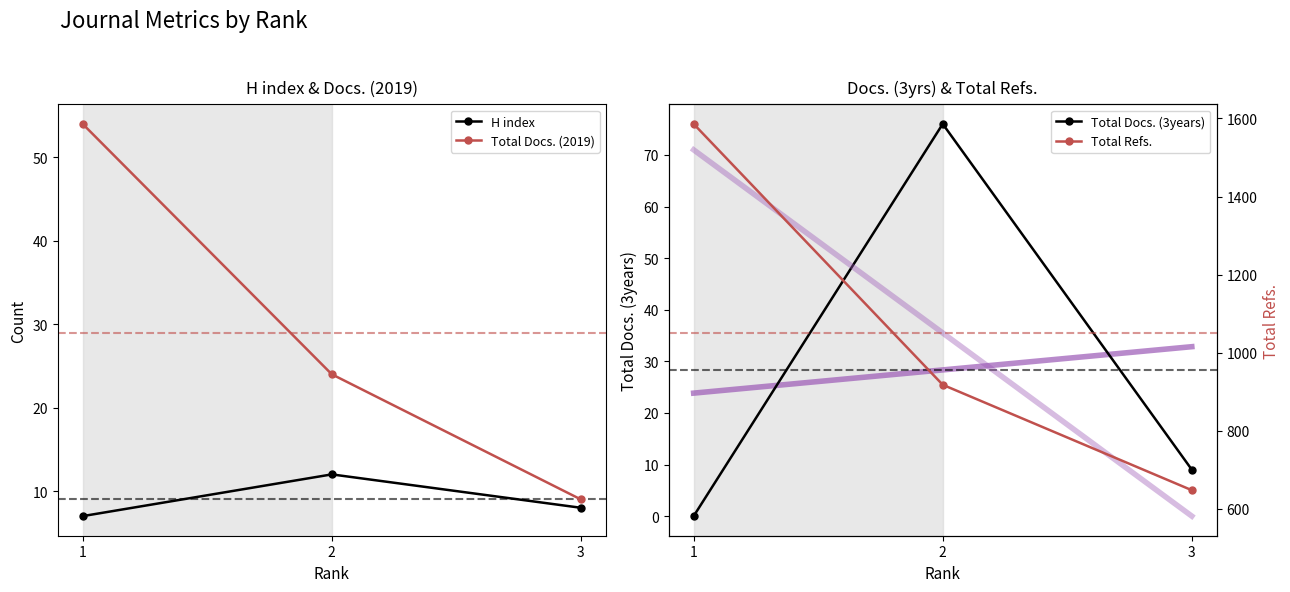

How many values in the H index series are below 8?

1